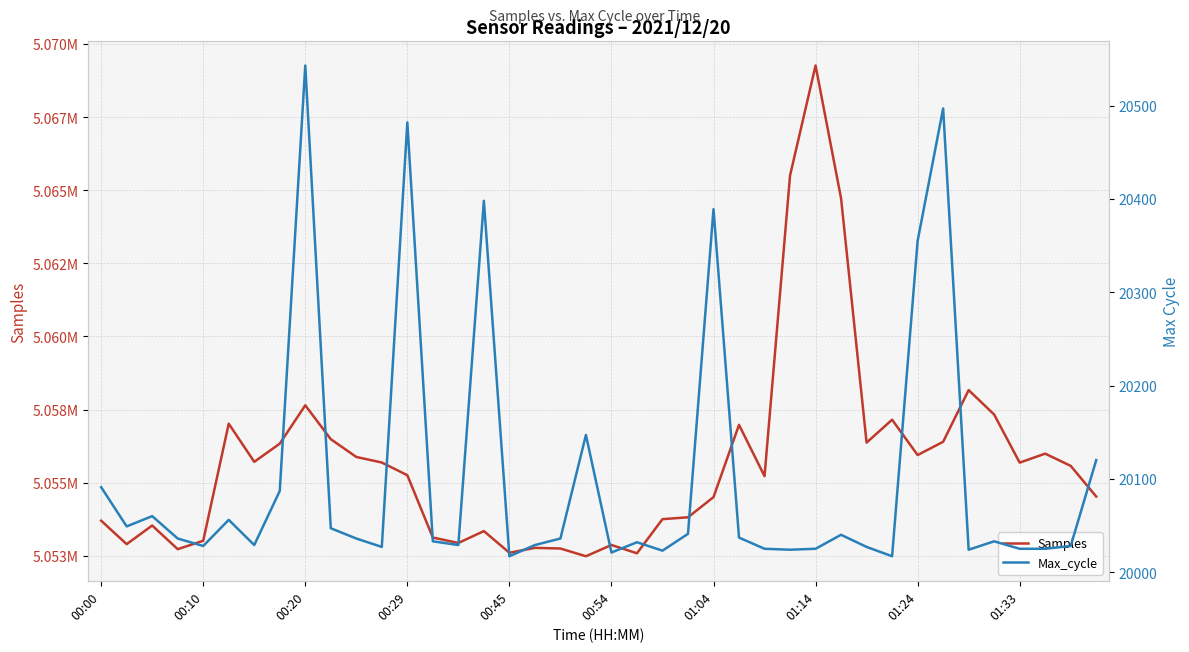

True or false: Max_cycle and Samples cross at least once.

False